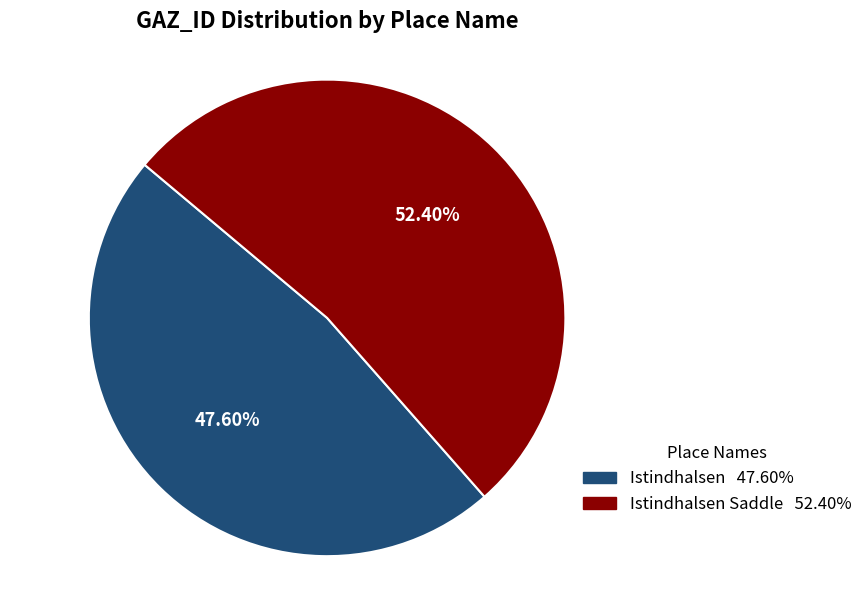

Is there any slice that represents more than half of the pie?

Yes